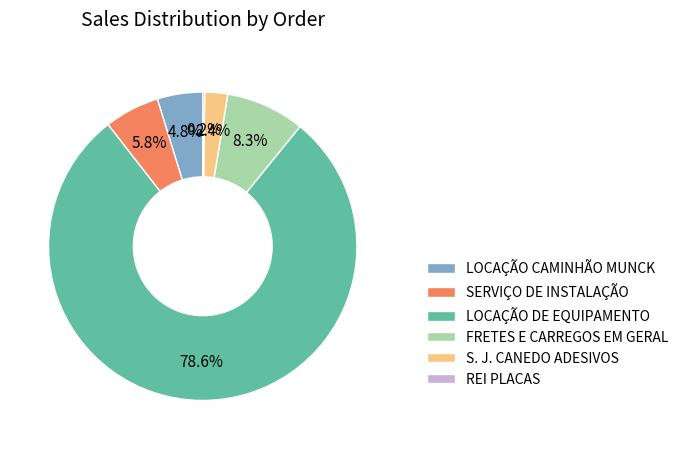

Combined, do LOCAÇÃO DE EQUIPAMENTO and SERVIÇO DE INSTALAÇÃO account for over 50%?

Yes